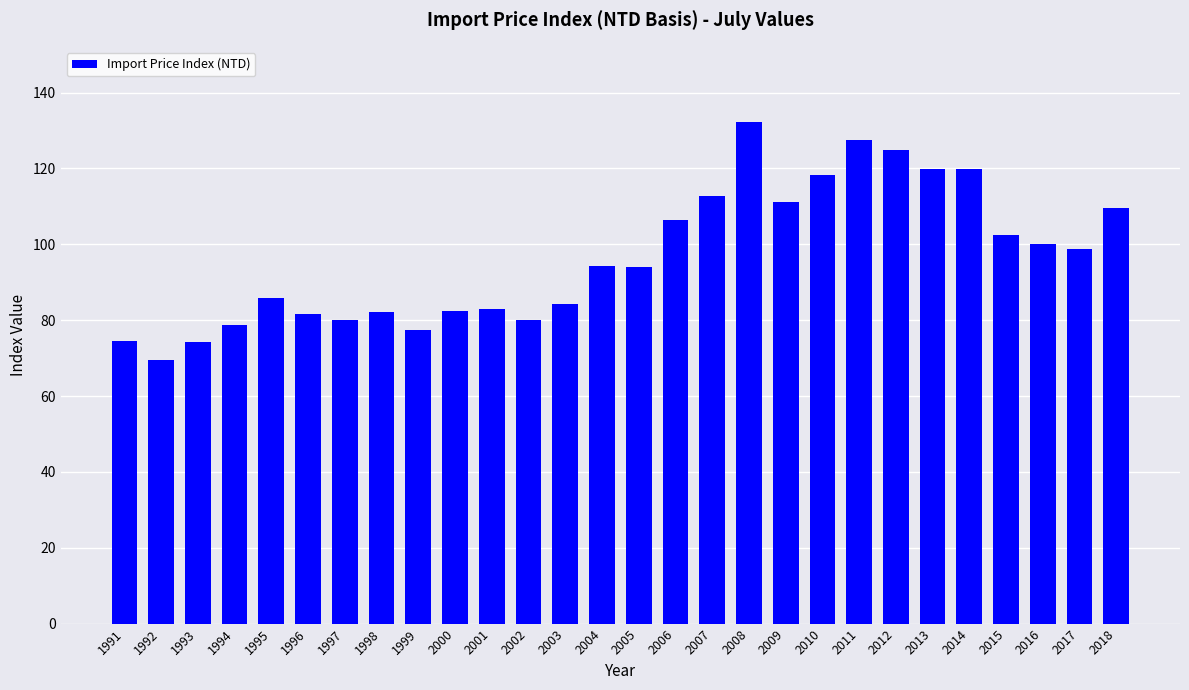

The value at 2008 is 58.7. True or false?

False